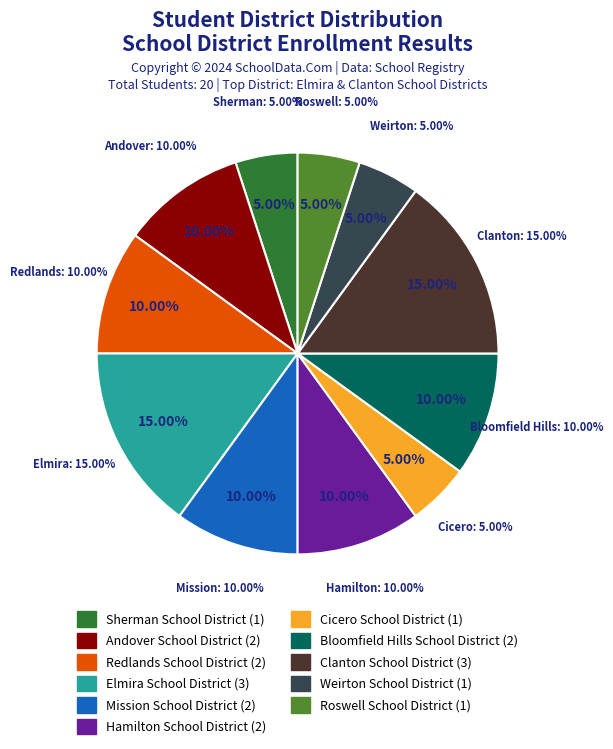

Does any single category account for the majority?

No